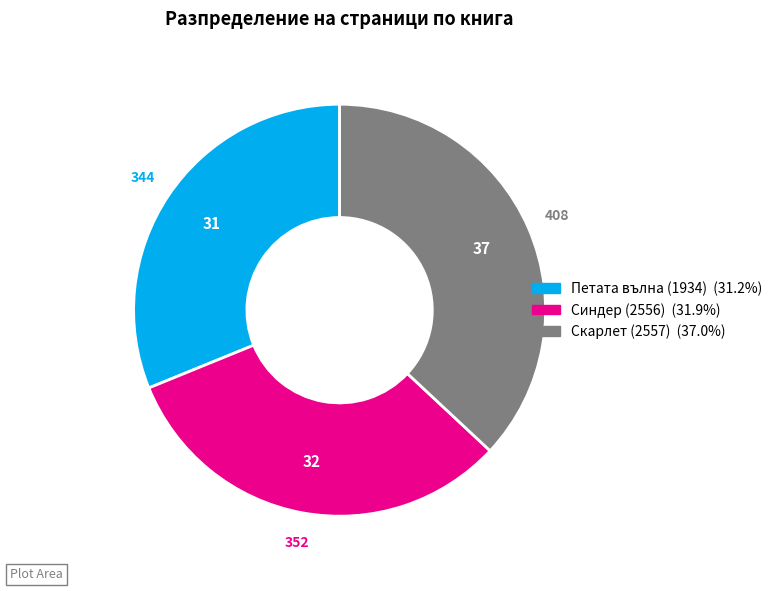

Is the sum of Петата вълна (1934) and Скарлет (2557) greater than half?

Yes